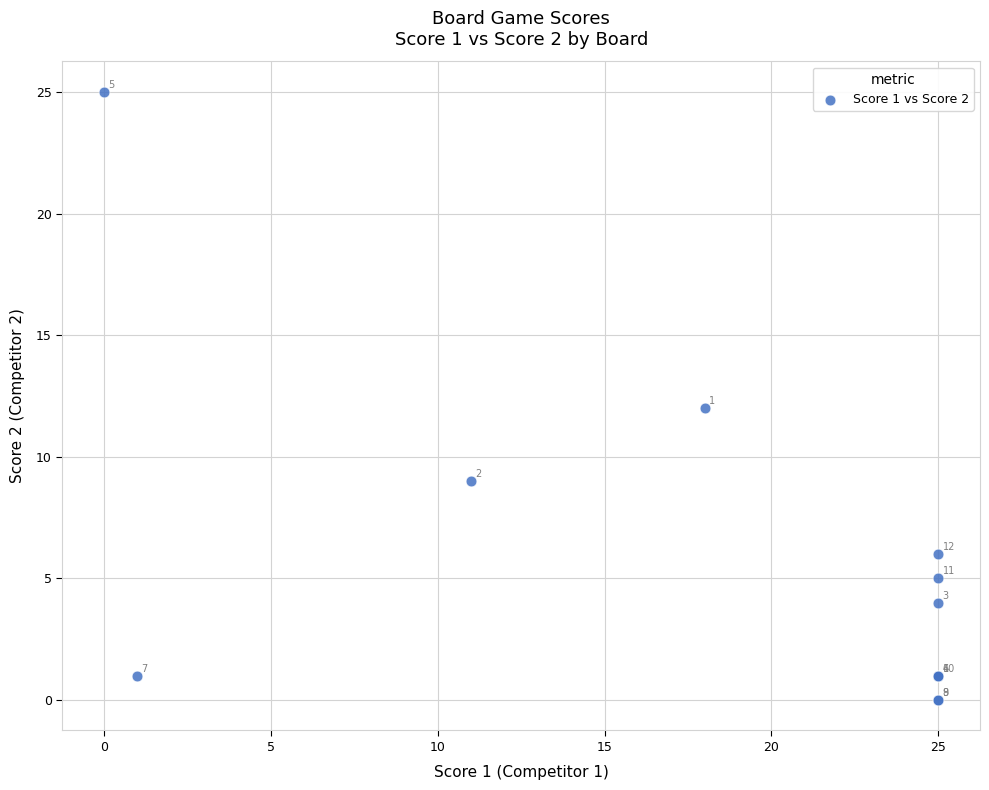

What Y value in the scatter plot is closest to 12?

12